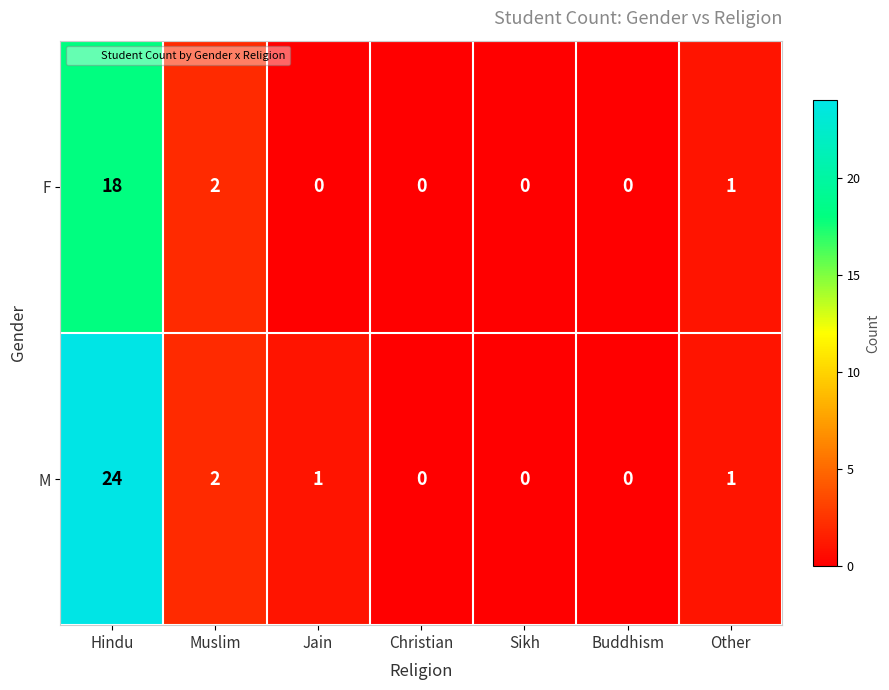

Is it true that M equals -12 at Christian?

False